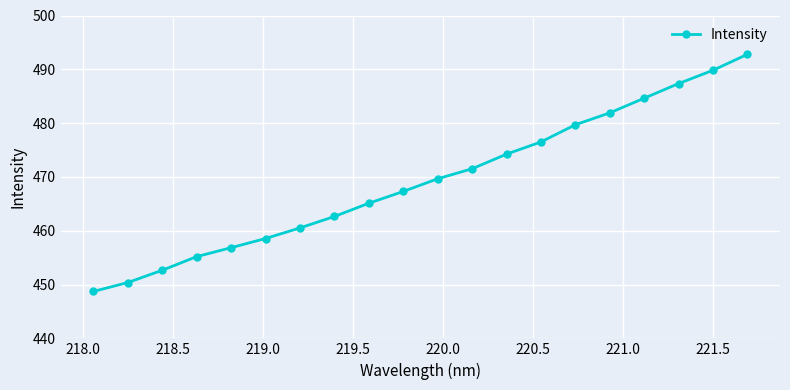

What is the minimum value shown in the chart?

448.7